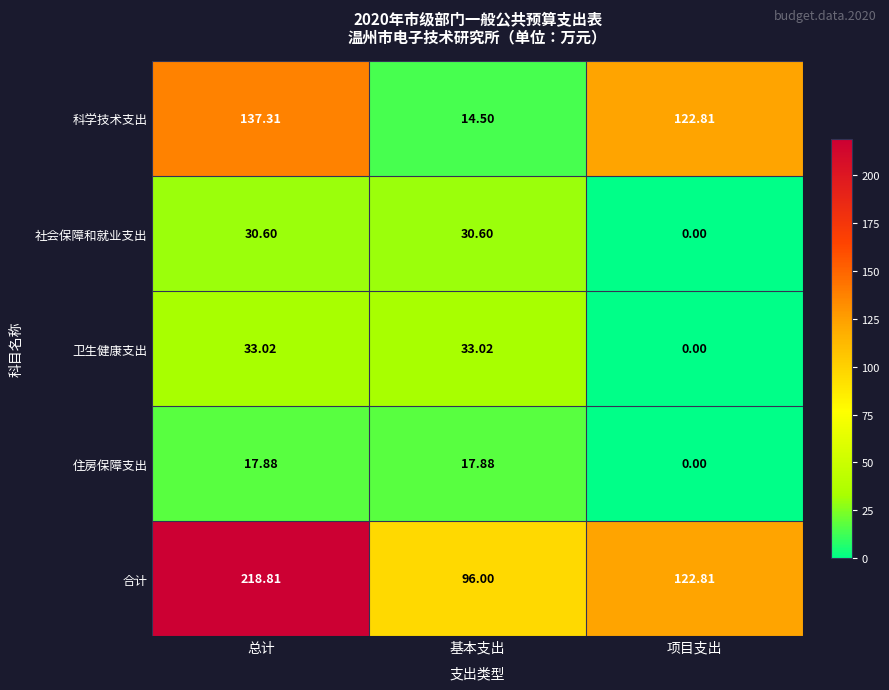

Which series changed the most between 基本支出 and 项目支出?

科学技术支出